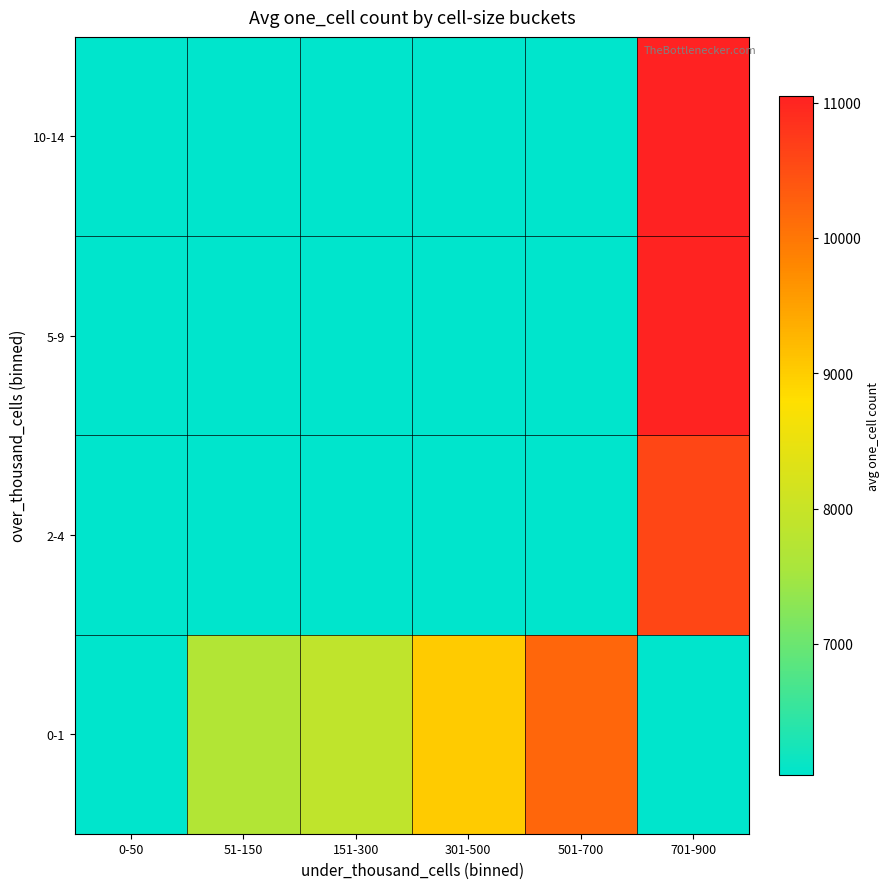

Rank the series at 301-500 from lowest to highest value.

2-4, 5-9, 10-14, 0-1